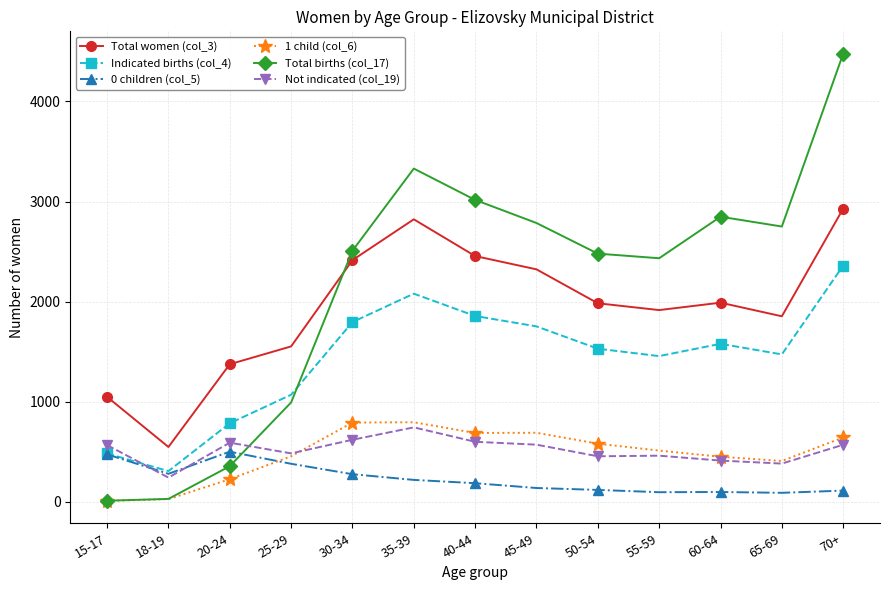

How many times do Total births (col_17) and Not indicated (col_19) cross each other?

1